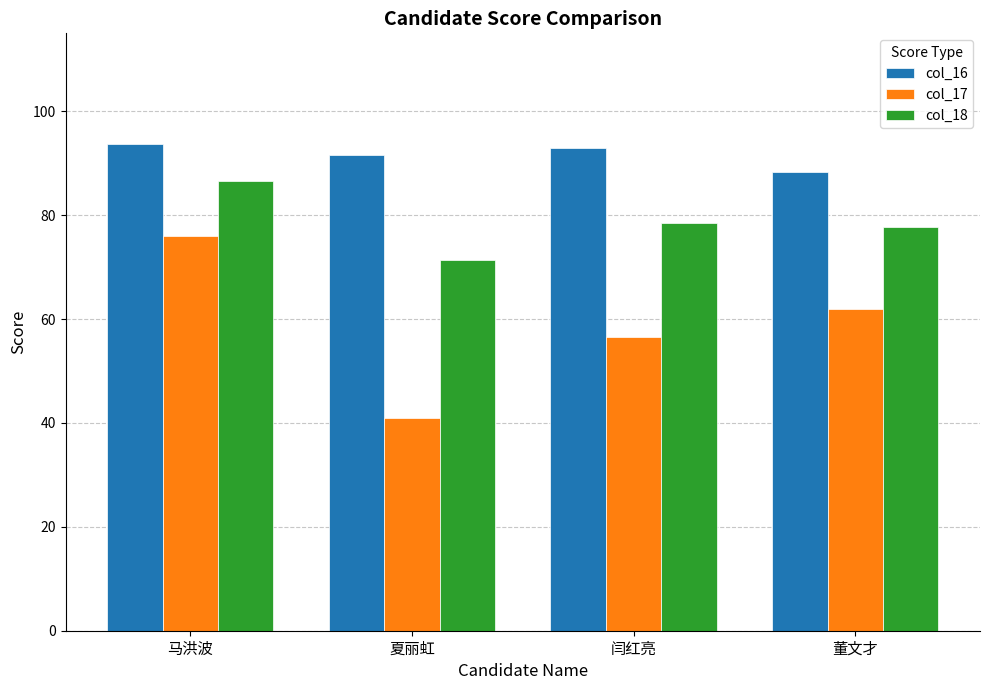

How many series are shown in this chart?

3